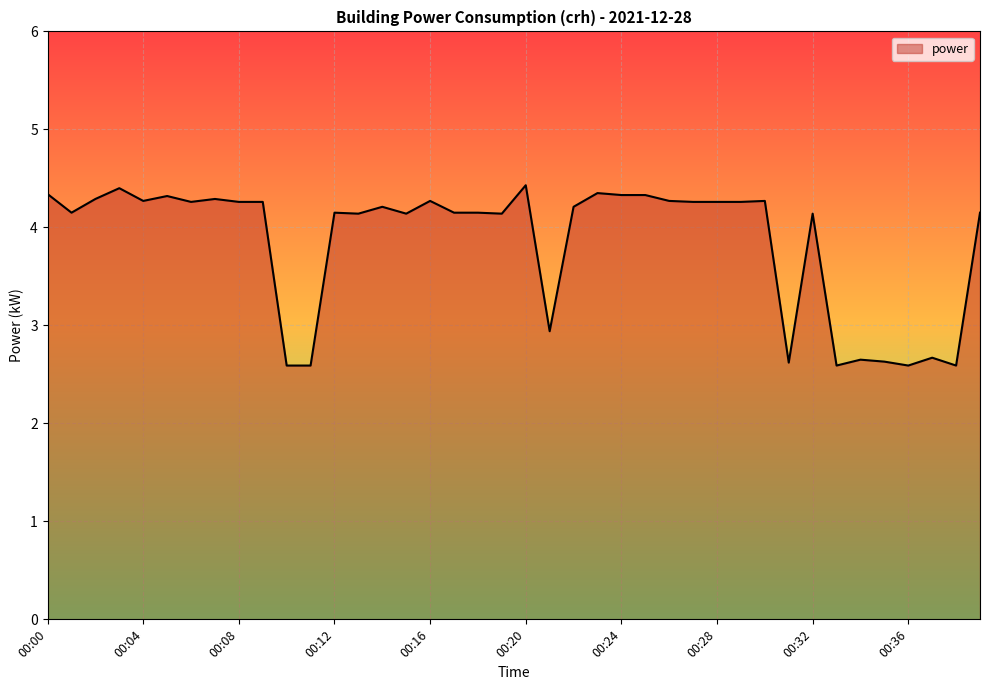

What is the difference between the maximum and minimum values?

1.8